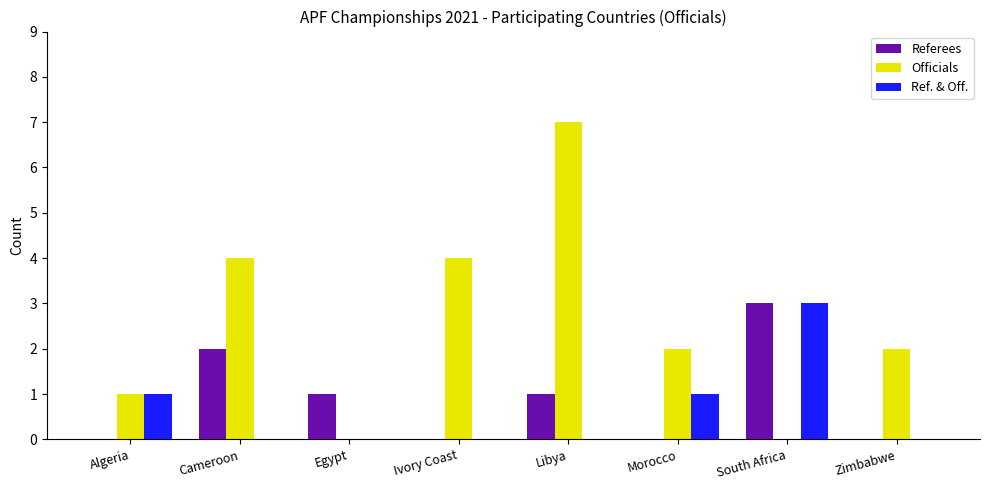

Between Algeria and Morocco, which series saw the biggest shift?

Officials